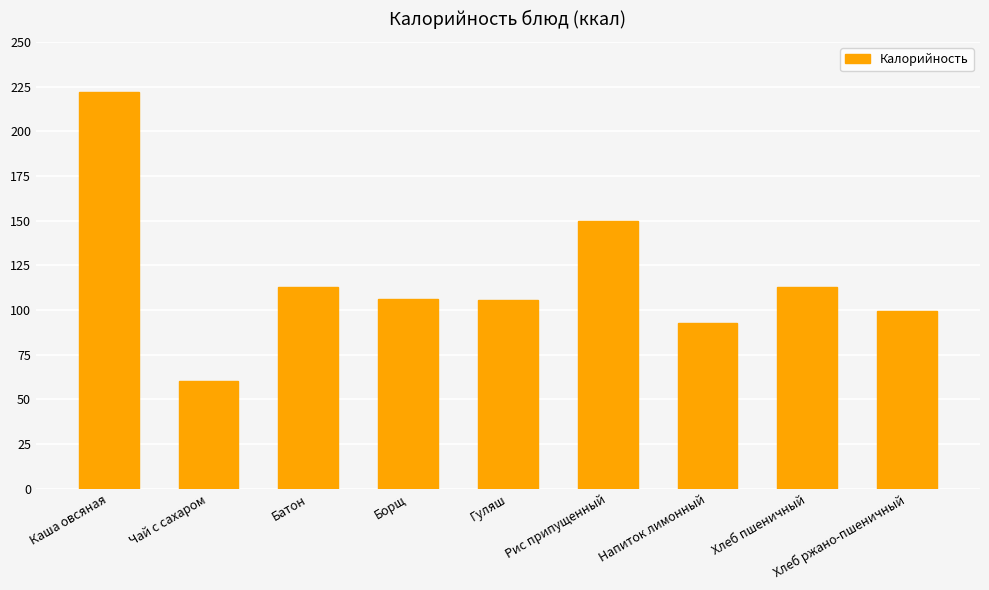

What is the difference between the values at Напиток лимонный and Каша овсяная?

129.2